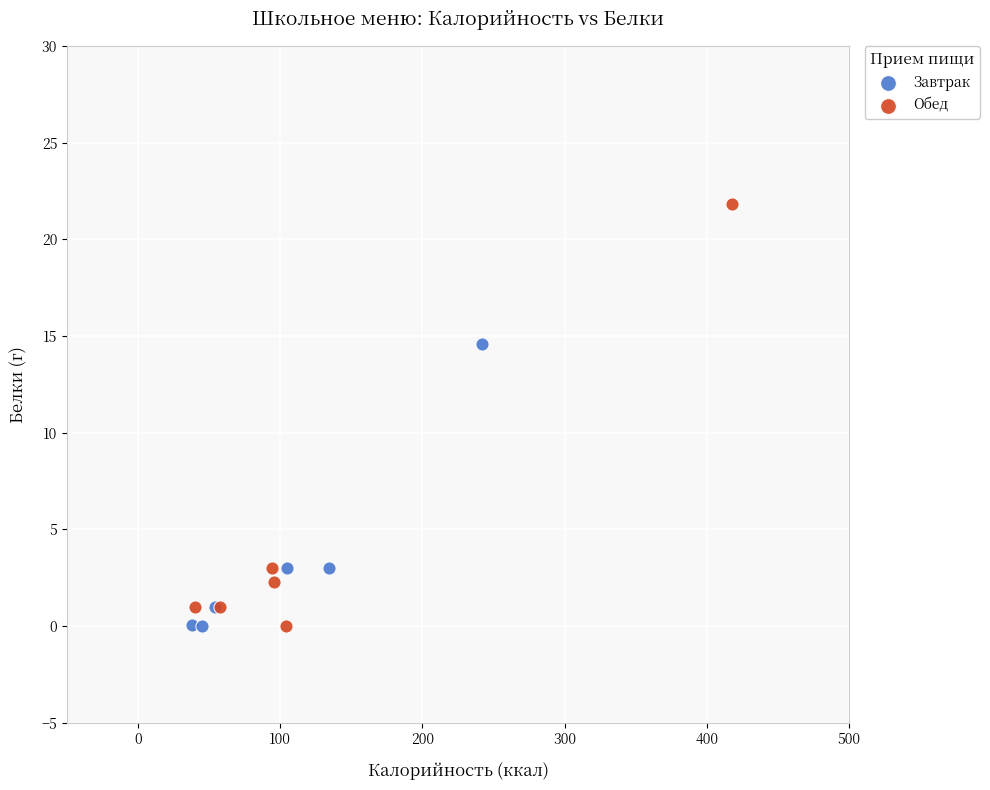

Which series has the largest Y range (max minus min)?

Обед